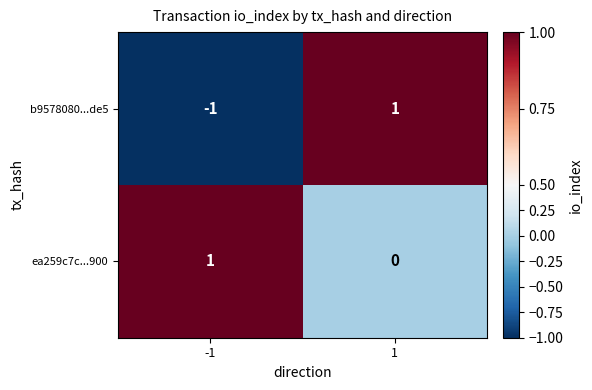

The ea259c7c...900 series shows 1 at -1. True or false?

True